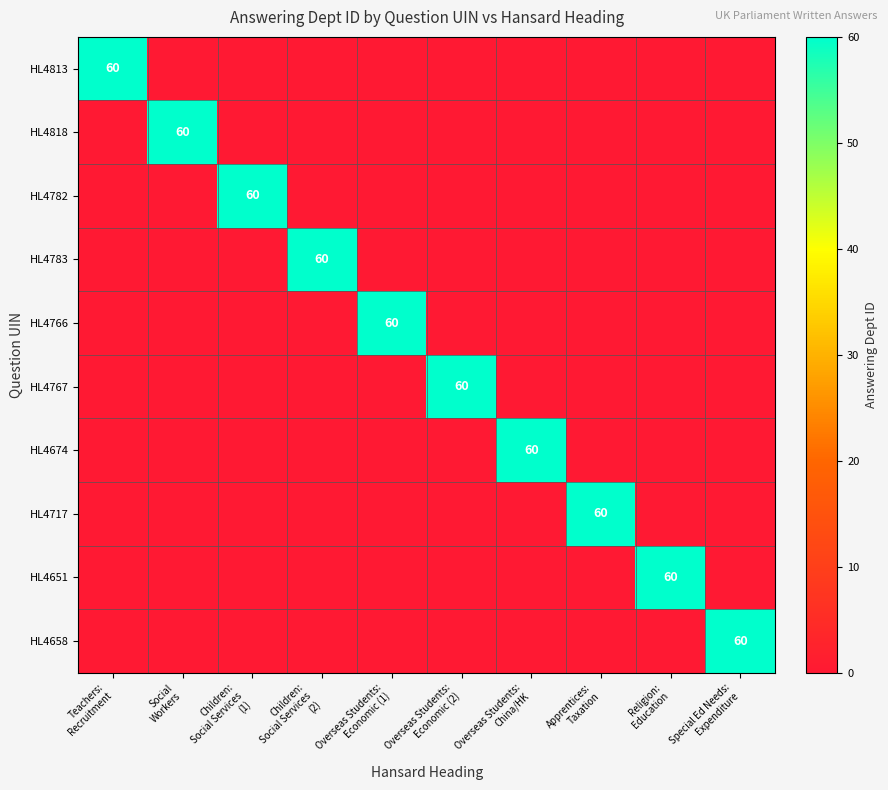

At how many categories does at least one series exceed 17?

10